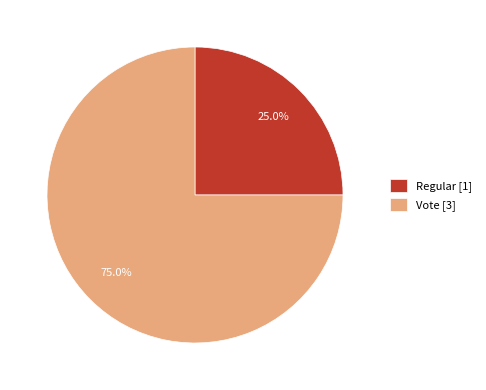

To the nearest percent, what is the difference between the Regular and Vote slice percentages?

50%